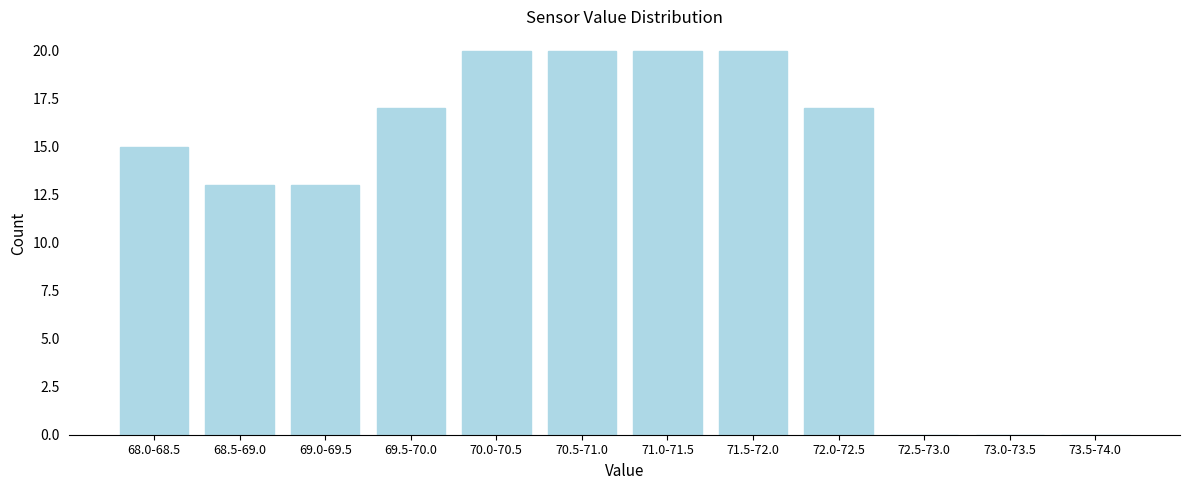

Reading left to right, list all the values displayed in this chart.

68.0-68.5=15	68.5-69.0=13	69.0-69.5=13	69.5-70.0=17	70.0-70.5=20	70.5-71.0=20	71.0-71.5=20	71.5-72.0=20	72.0-72.5=17	72.5-73.0=0	73.0-73.5=0	73.5-74.0=0